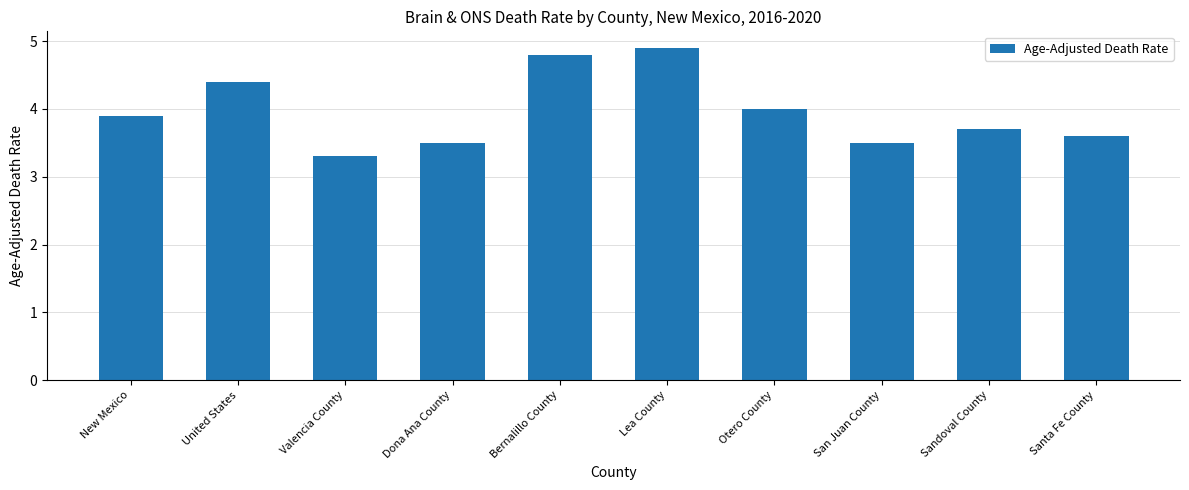

Approximately how many times larger is the value at Bernalillo County compared to Valencia County?

1.5